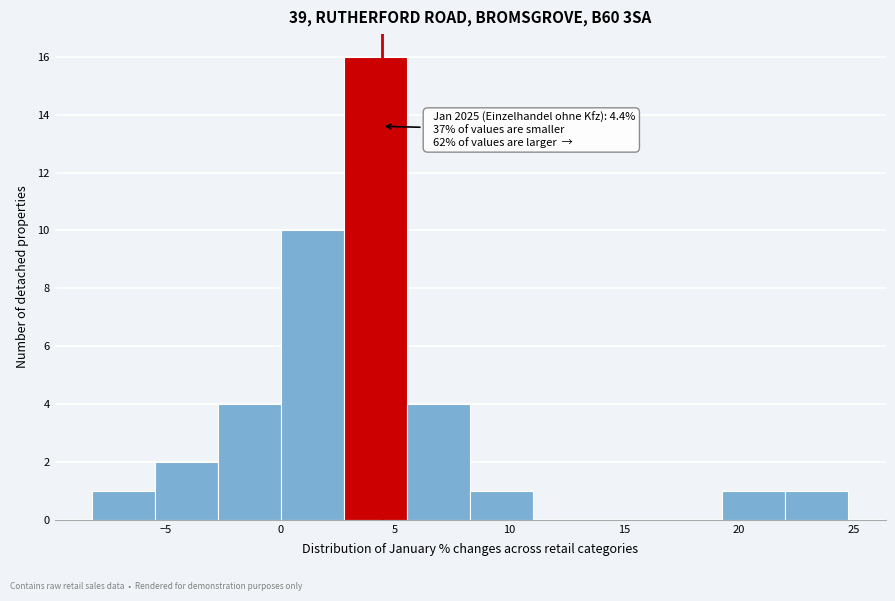

Over which range of the x-axis is the bar tallest?

3.0 to 5.5